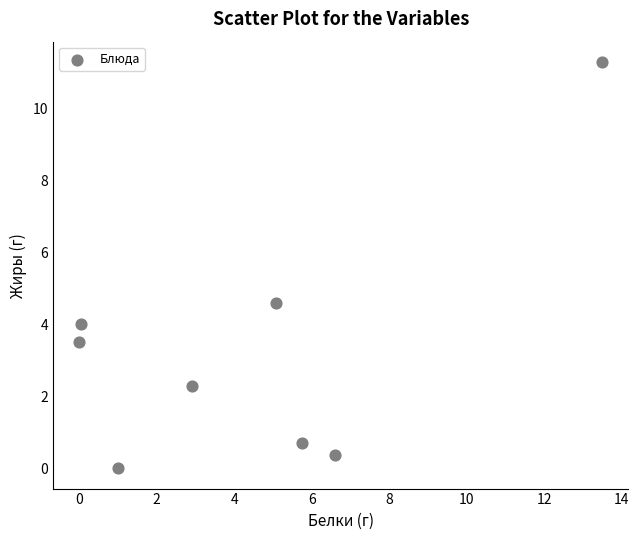

What is the average X value?

4.4